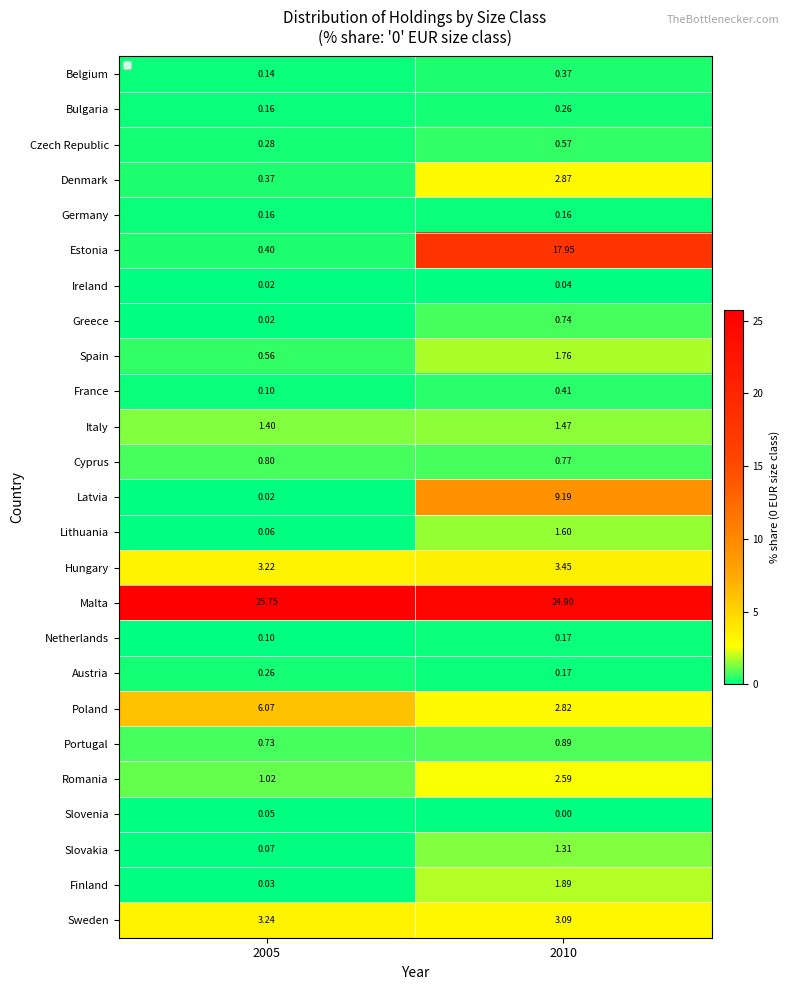

The Belgium series shows 0.1 at 2005. True or false?

True